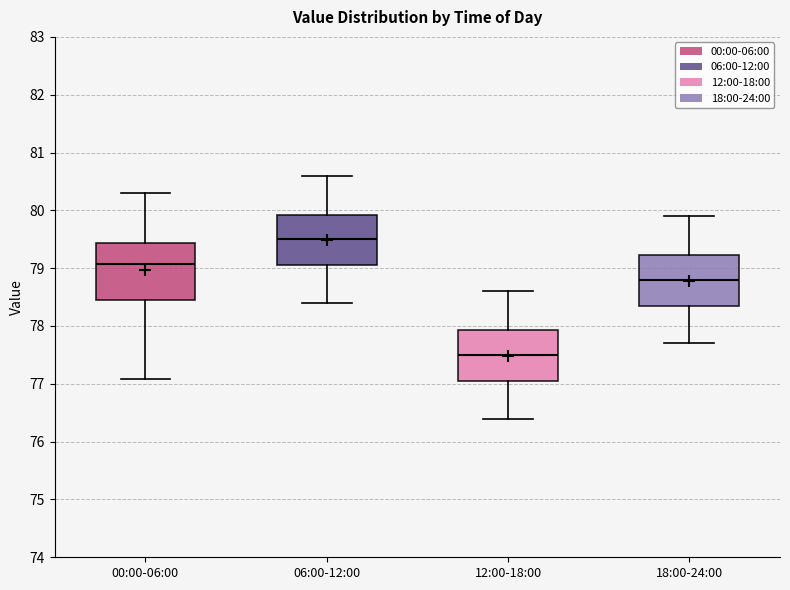

Which box is the tallest, from its lower edge to its upper edge?

00:00-06:00